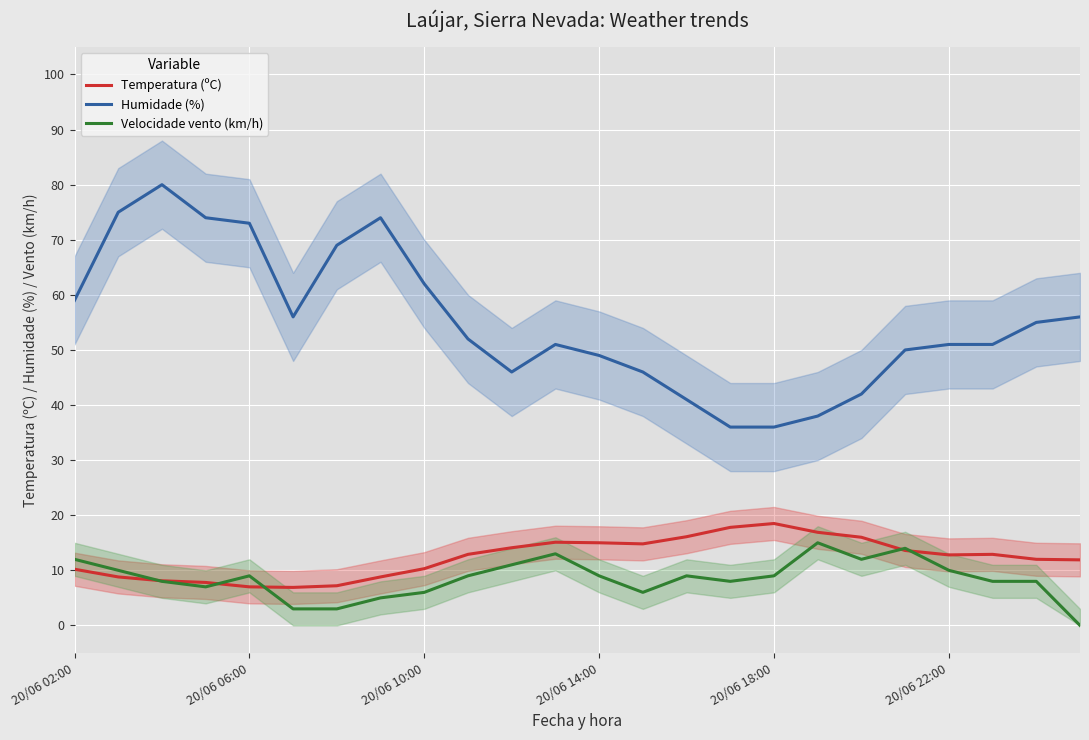

Is it true that Humidade (%) equals 69.0 at 6?

True